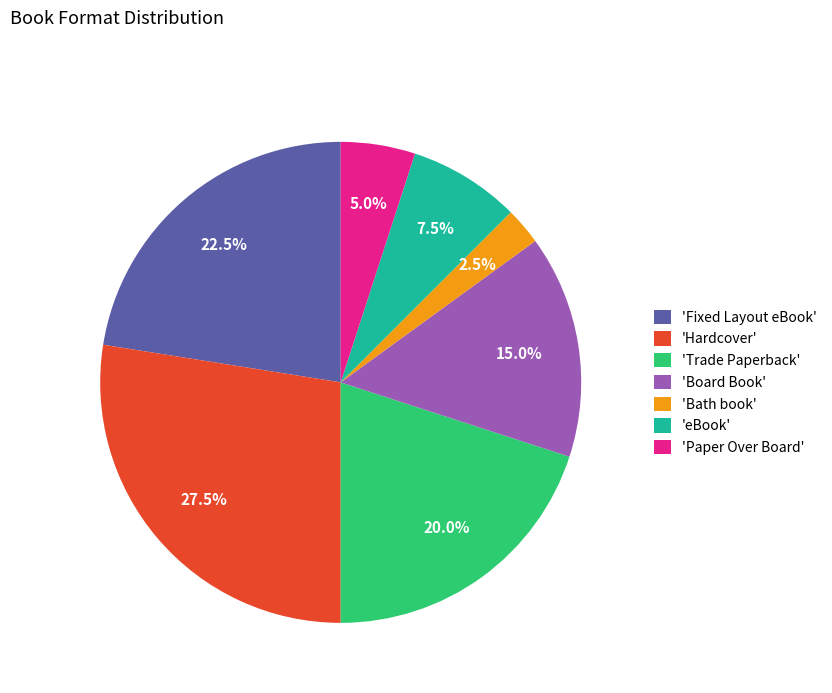

Does any single category account for the majority?

No